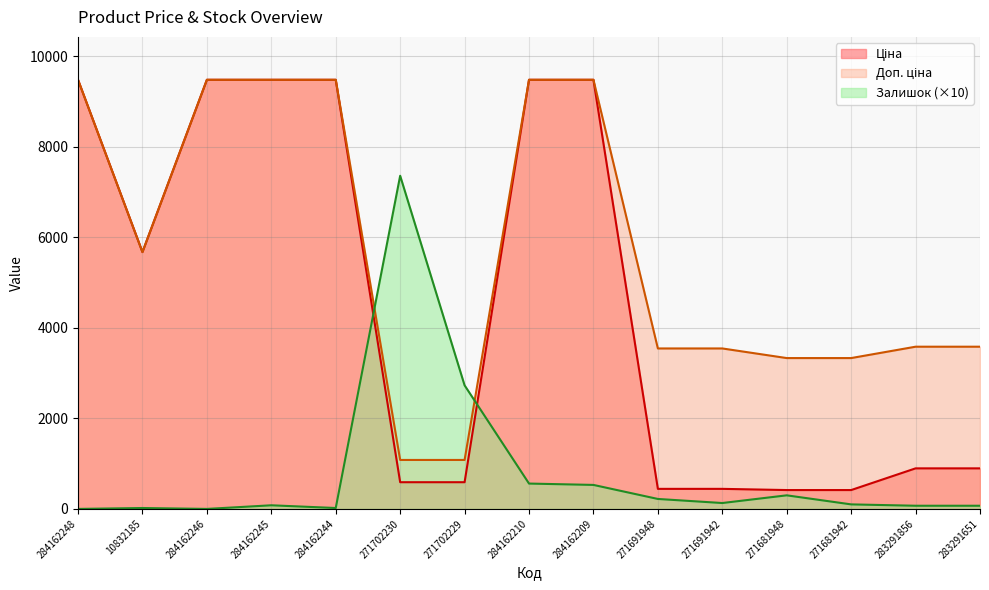

What are all the series names shown in the legend?

Ціна, Доп. ціна, Залишок